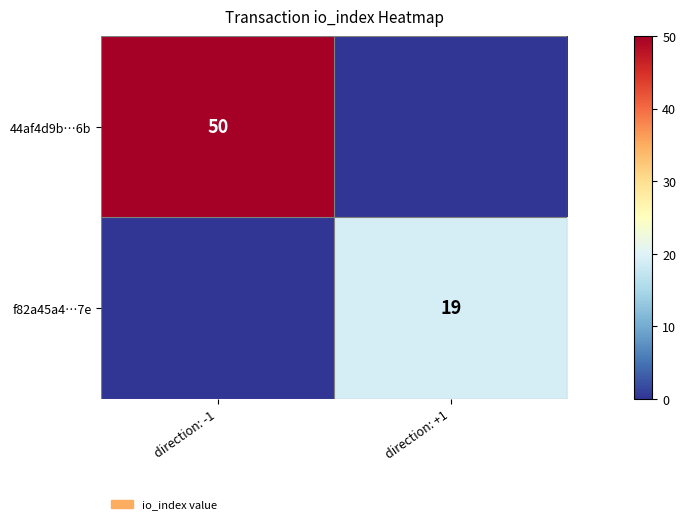

The 44af4d9b…6b series shows 50 at direction: -1. True or false?

True